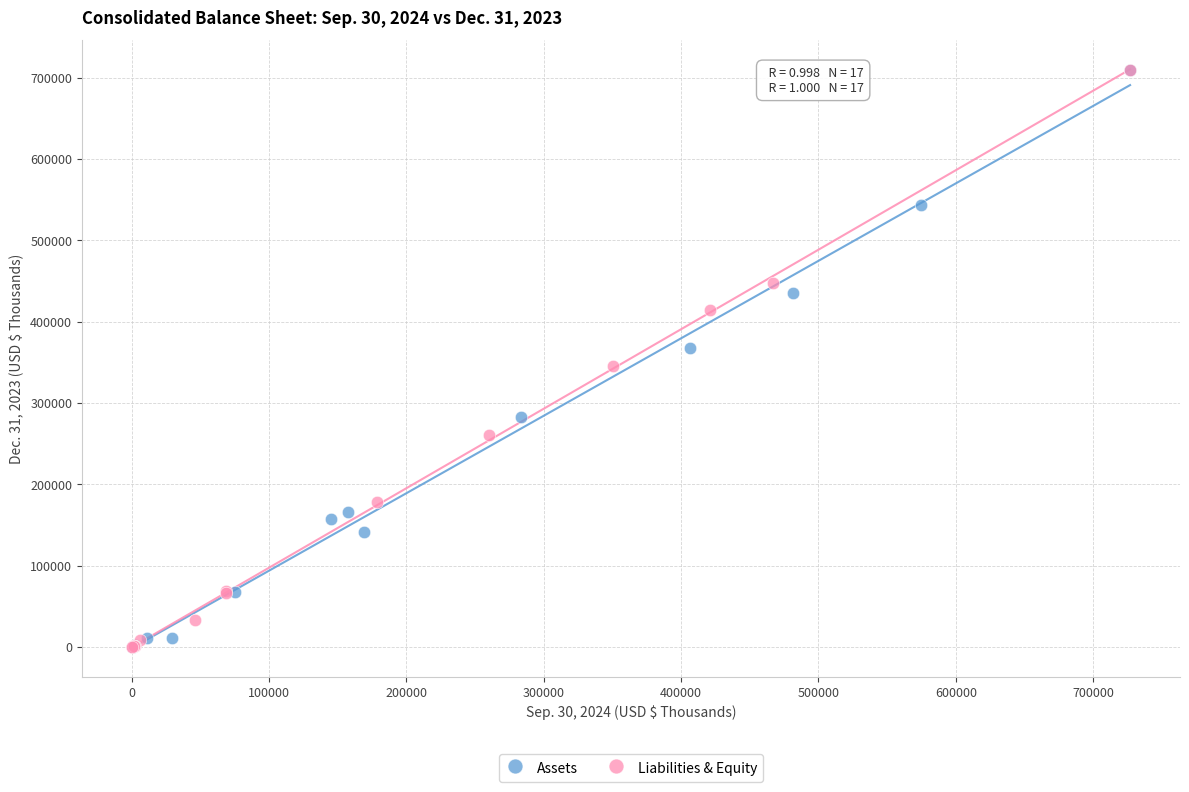

What are all the series names shown in the legend?

Assets, Liabilities & Equity